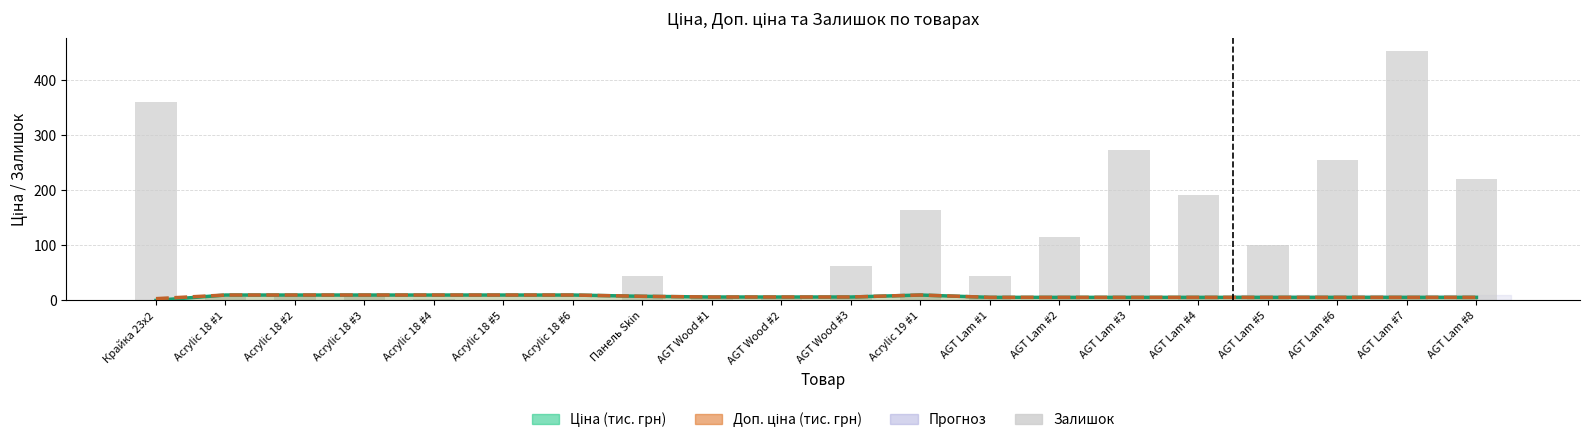

Rank the series at AGT Lam #8 from highest to lowest value.

Залишок, Ціна (тис. грн), Доп. ціна (тис. грн)